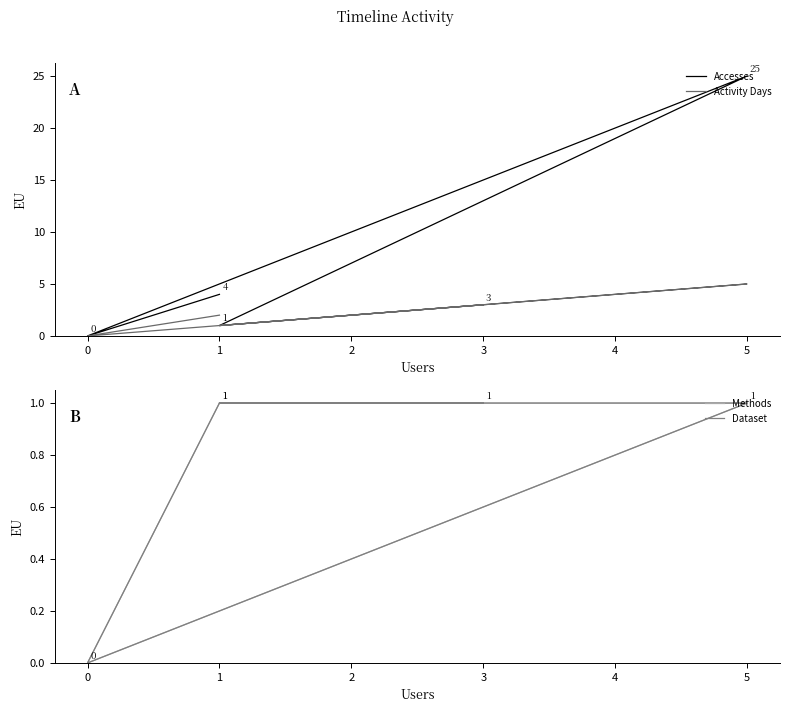

What is the value of the Dataset point at the 1st from the left?

1